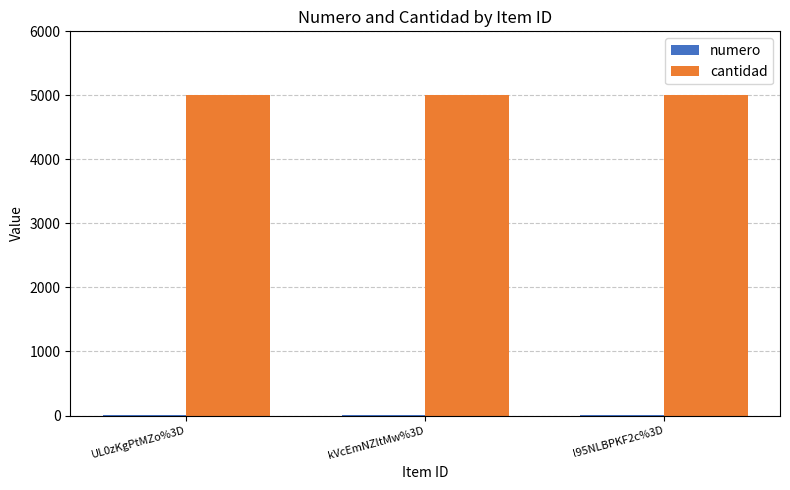

What is the sum of all cantidad values?

15000